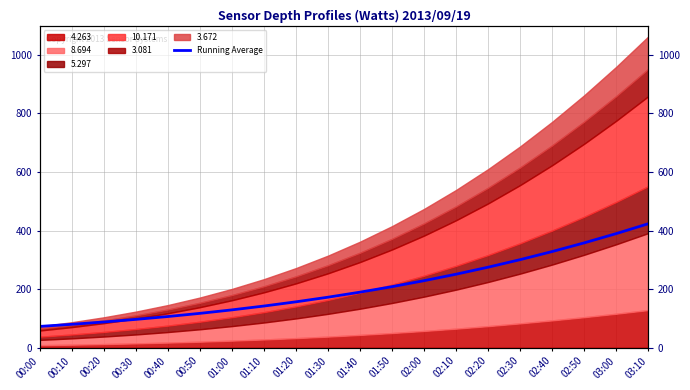

Count the number of values greater than 189.

10